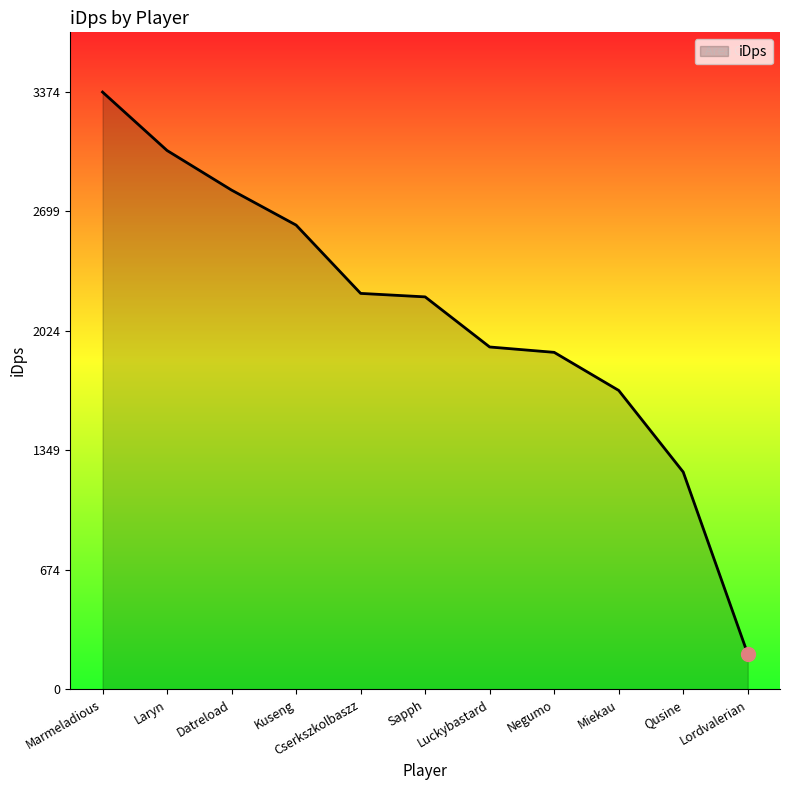

Between Qusine and Marmeladious, which is larger?

Marmeladious